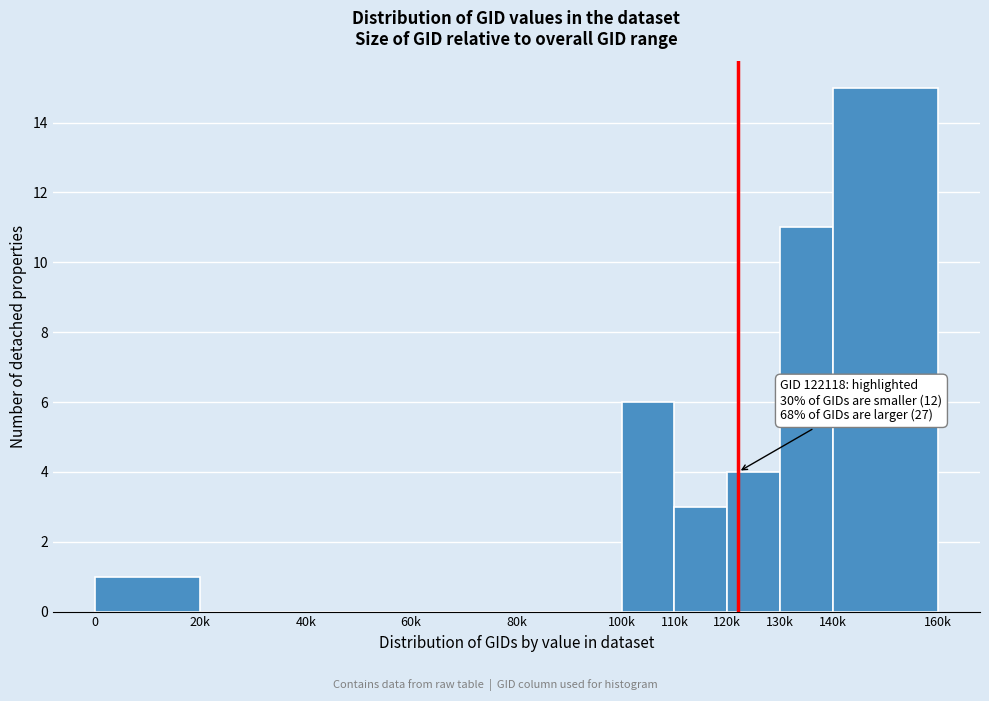

Reading left to right, extract all data points from this chart.

0=1	20k=0	40k=0	60k=0	80k=0	100k=6	110k=3	120k=4	130k=11	140k=15